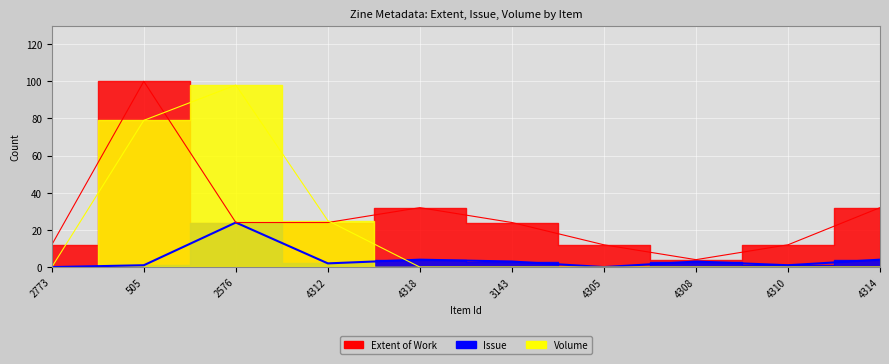

What is the value of the Issue point at the 4th from the left?

2